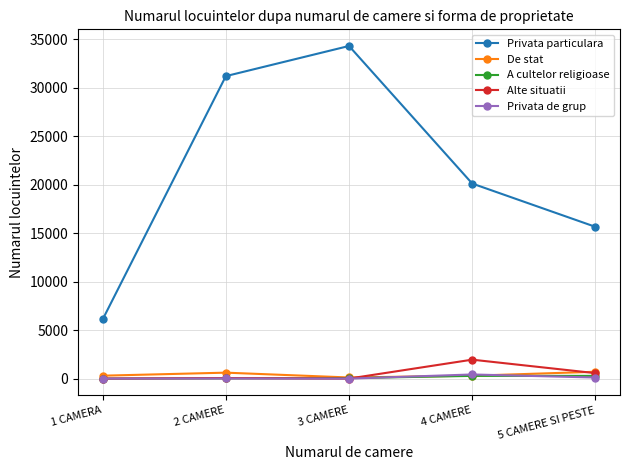

What is the label of the 4th point from the left?

4 CAMERE